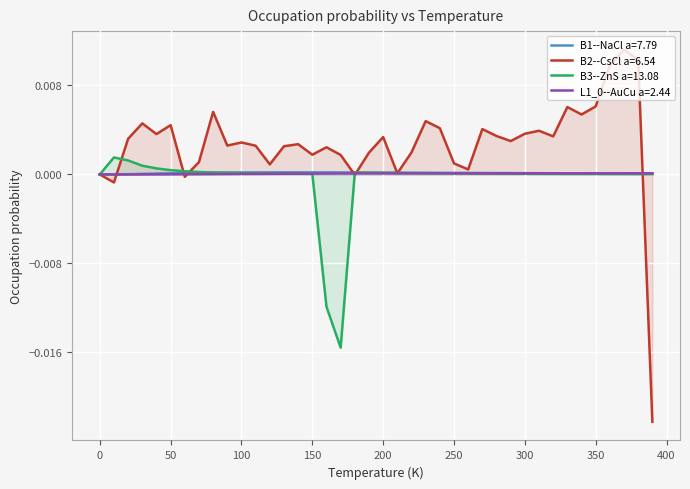

How many negative values does the B2--CsCl a=6.54 series have?

4